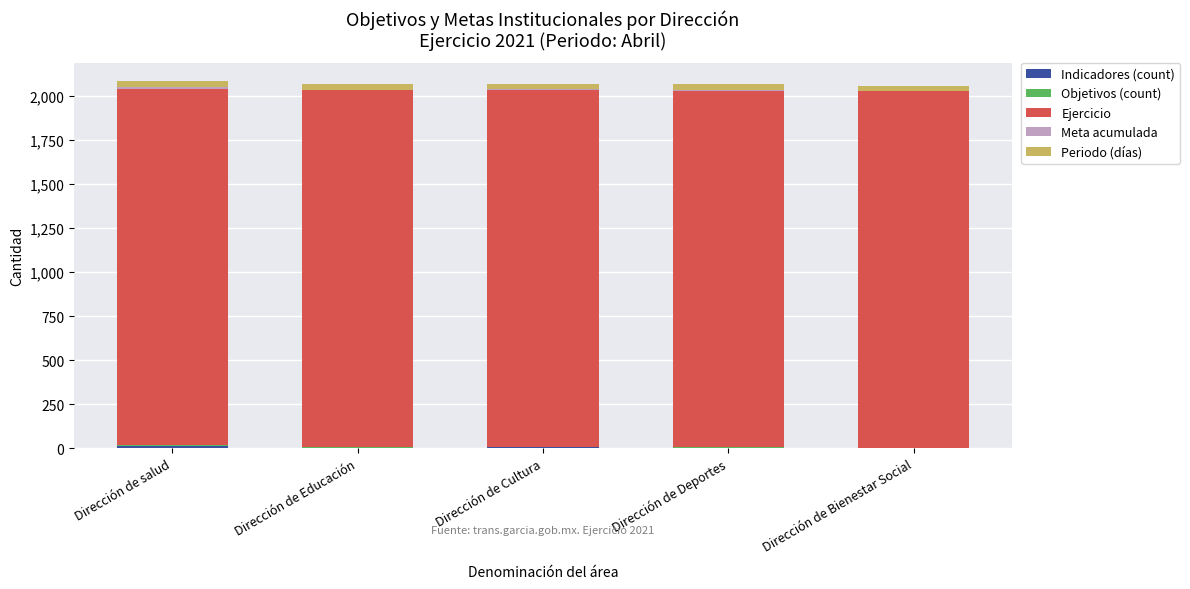

Does the chart contain stacked bars?

Yes